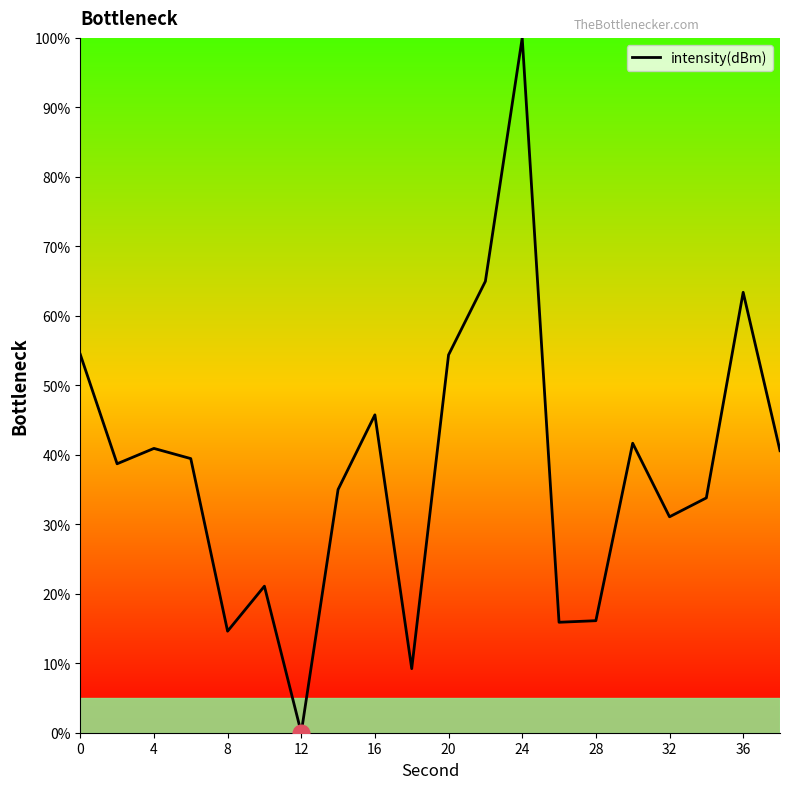

Does the chart display data point markers on the line(s)?

No